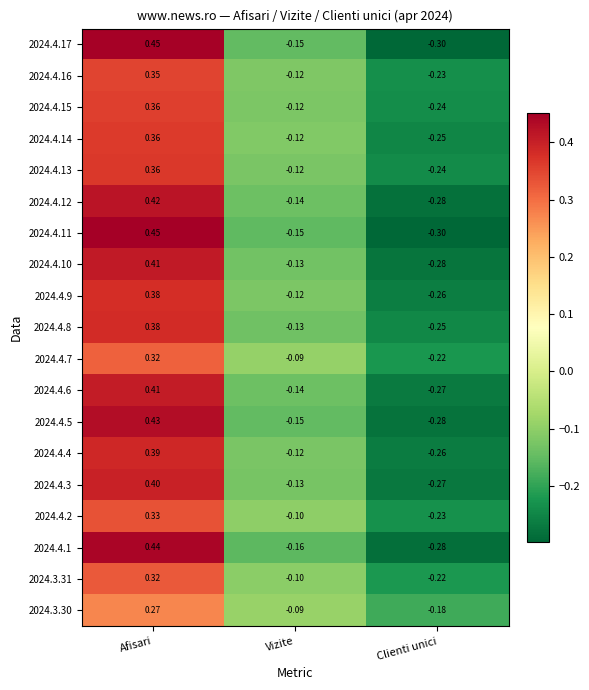

Which category has the lowest value across all series?

Clienti unici